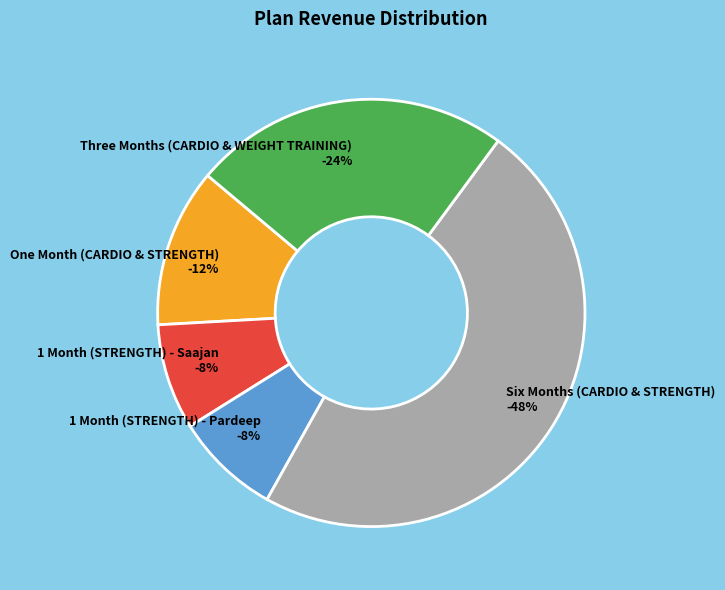

Is there any slice that represents more than half of the pie?

No